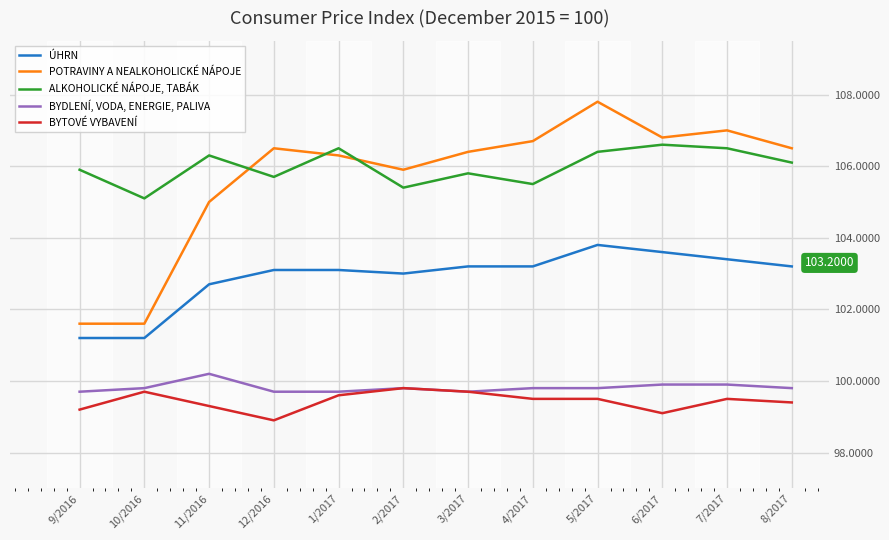

What is the difference between the ÚHRN values at 3/2017 and 12/2016?

0.1